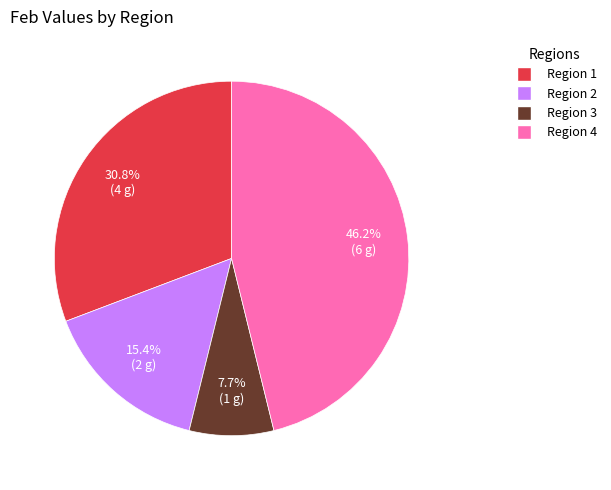

Is there any slice that represents more than half of the pie?

No